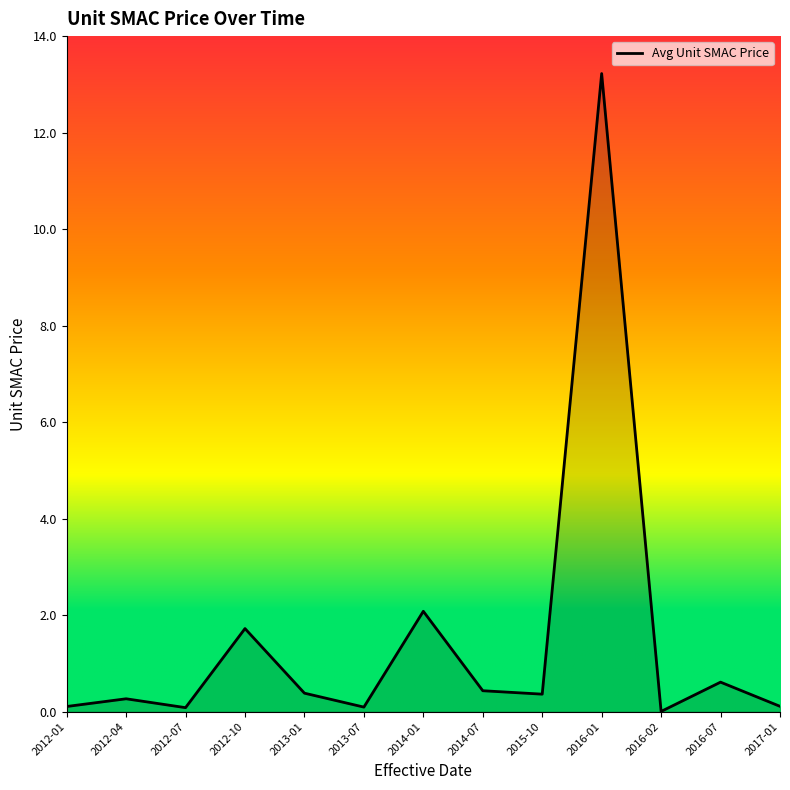

At which label is the value closest to 6?

2014-01